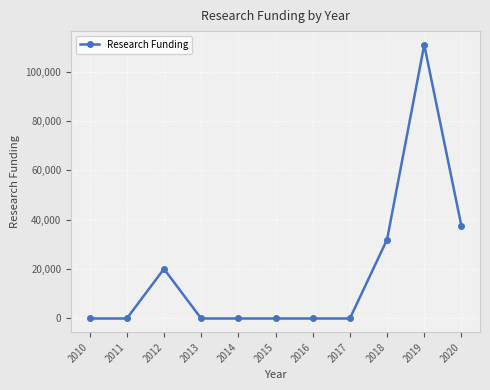

The value at 2019 is 110819.3. True or false?

True